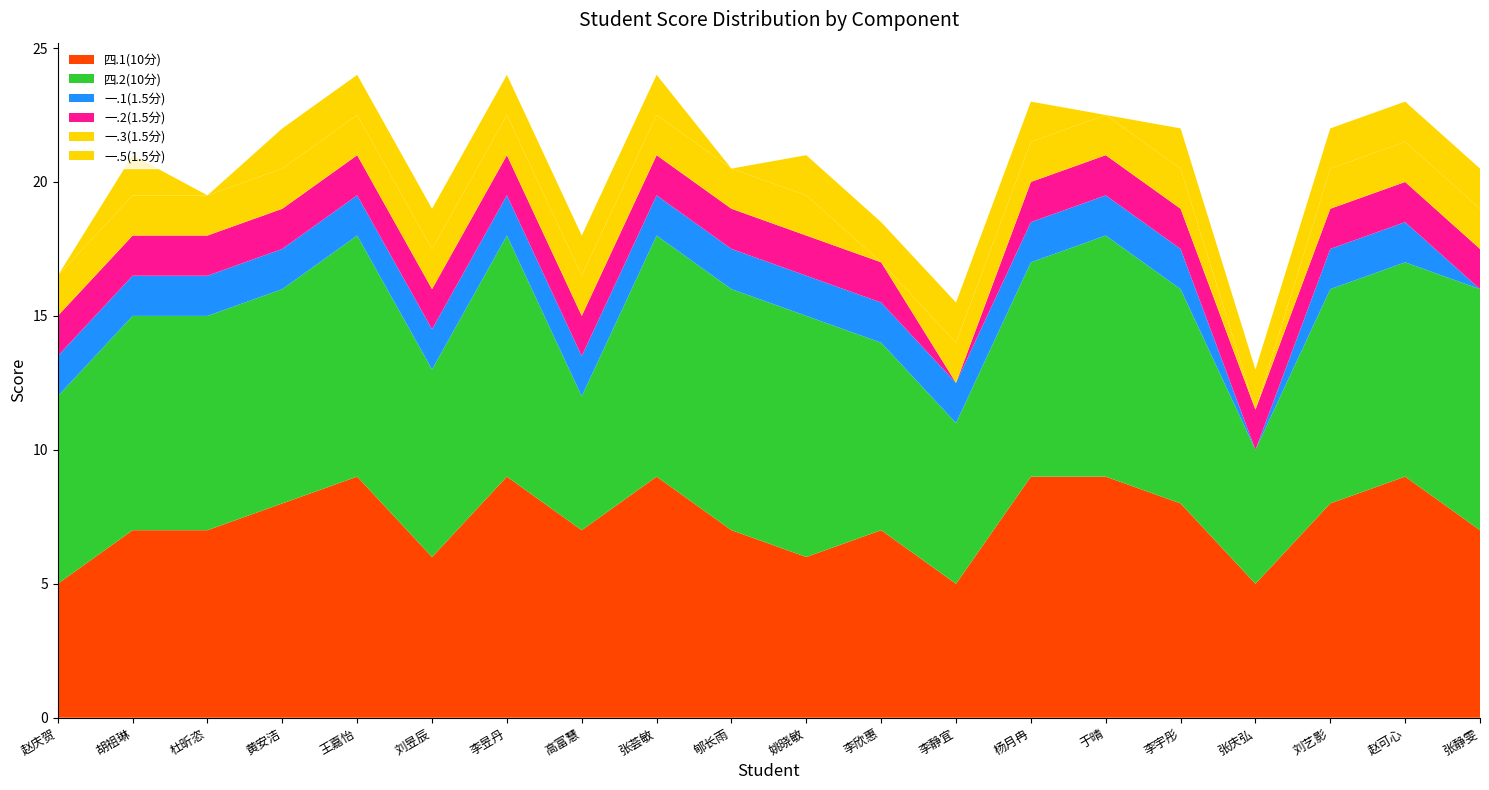

Reading left to right, extract all data points from this chart.

四.1(10分): 5.0	7.0	7.0	8.0	9.0	6.0	9.0	7.0	9.0	7.0	6.0	7.0	5.0	9.0	9.0	8.0	5.0	8.0	9.0	7.0
四.2(10分): 7.0	8.0	8.0	8.0	9.0	7.0	9.0	5.0	9.0	9.0	9.0	7.0	6.0	8.0	9.0	8.0	5.0	8.0	8.0	9.0
一.1(1.5分): 1.5	1.5	1.5	1.5	1.5	1.5	1.5	1.5	1.5	1.5	1.5	1.5	1.5	1.5	1.5	1.5	0.0	1.5	1.5	0.0
一.2(1.5分): 1.5	1.5	1.5	1.5	1.5	1.5	1.5	1.5	1.5	1.5	1.5	1.5	0.0	1.5	1.5	1.5	1.5	1.5	1.5	1.5
一.3(1.5分): 1.5	1.5	1.5	1.5	1.5	1.5	1.5	1.5	1.5	1.5	1.5	0.0	1.5	1.5	1.5	1.5	0.0	1.5	1.5	1.5
一.5(1.5分): 0.0	1.5	0.0	1.5	1.5	1.5	1.5	1.5	1.5	0.0	1.5	1.5	1.5	1.5	0.0	1.5	1.5	1.5	1.5	1.5